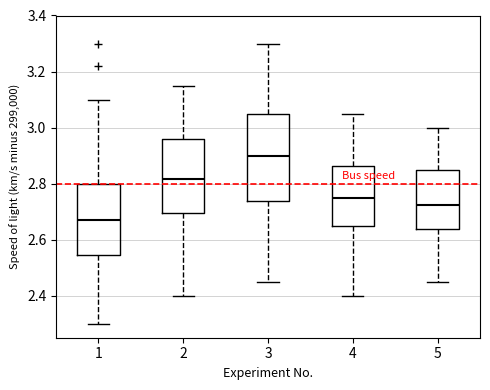

Reading left to right, transcribe this box plot: for each box, give where its median line is, the range the box spans, and where its two whiskers end, as read against the y-axis. The values are not printed on the chart, so give them approximately, as read against the axis.

1: median 2.68, box 2.54 to 2.80, whiskers 2.30 to 3.10
2: median 2.82, box 2.70 to 2.96, whiskers 2.40 to 3.16
3: median 2.90, box 2.74 to 3.06, whiskers 2.46 to 3.30
4: median 2.76, box 2.66 to 2.86, whiskers 2.40 to 3.06
5: median 2.72, box 2.64 to 2.86, whiskers 2.46 to 3.00